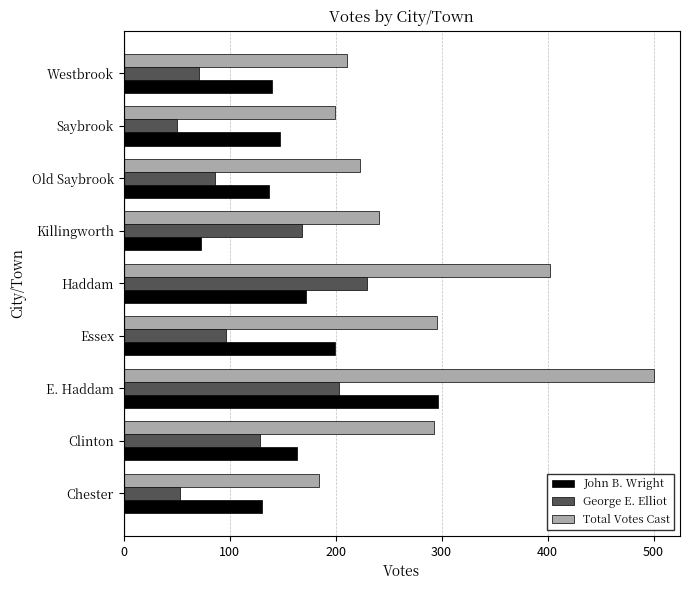

What is the sum of all Total Votes Cast values?

2549